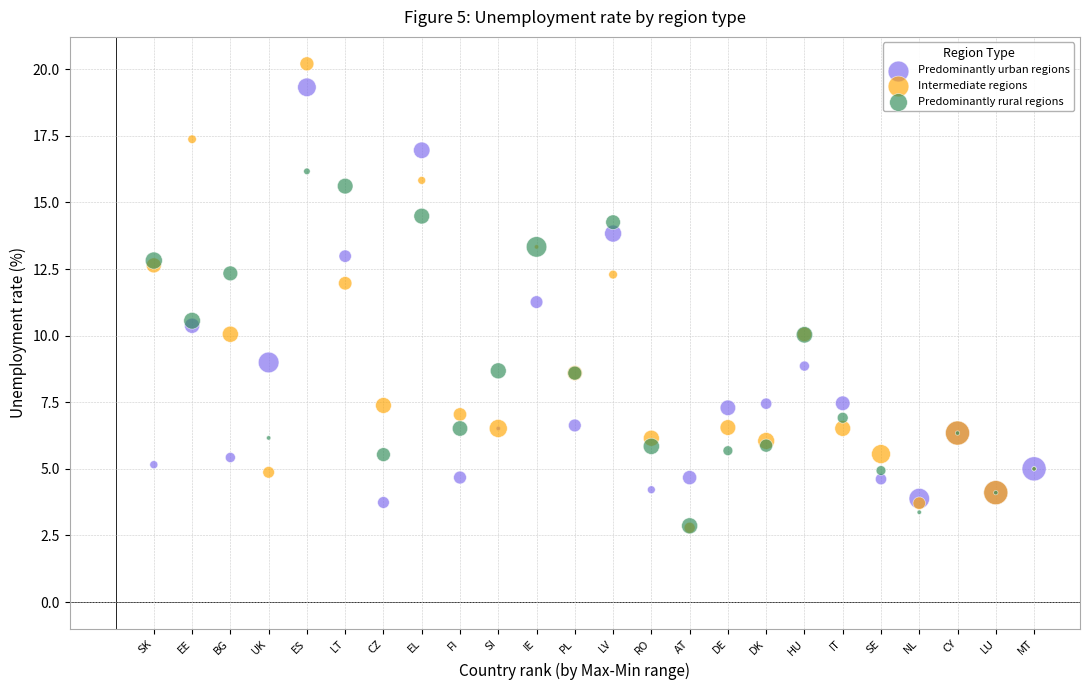

Which series has the widest spread of Y values?

Intermediate regions